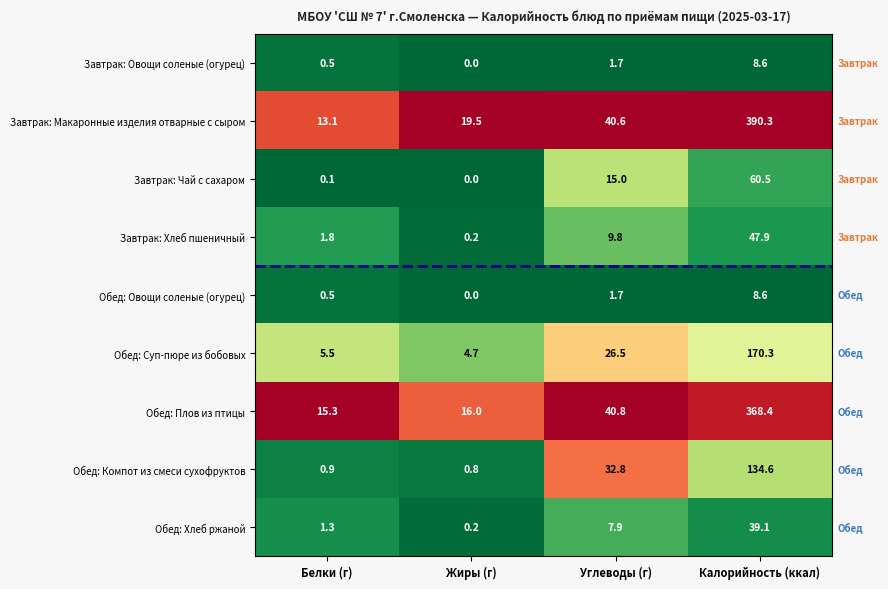

What is the total value across all series at Белки (г)?

39.0